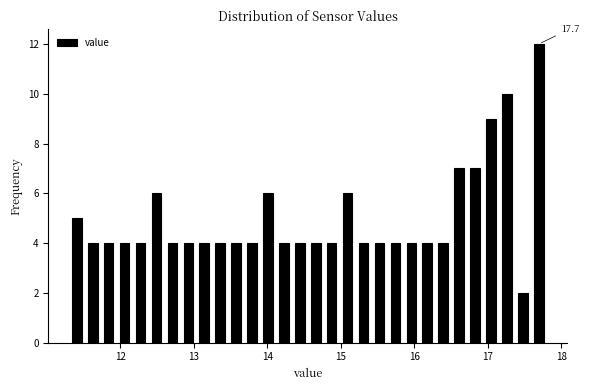

Read against the x-axis, roughly where is the centre of the tallest bar?

17.7